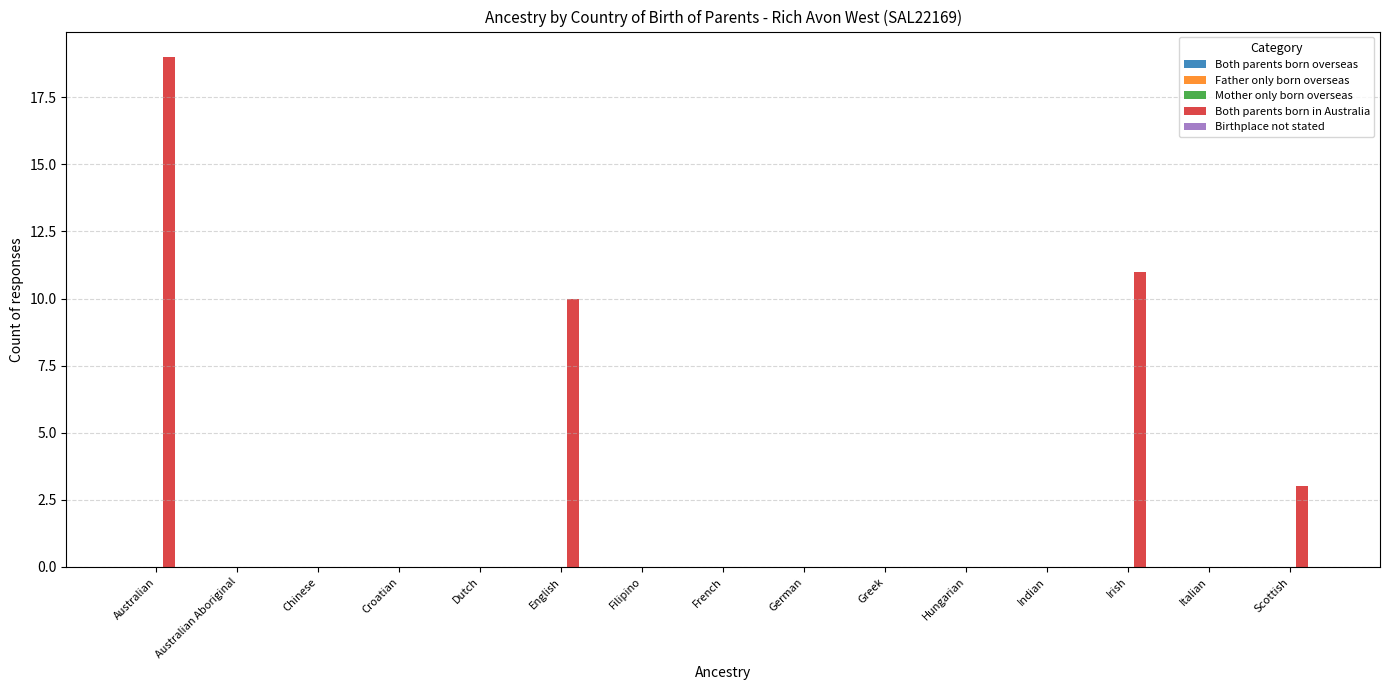

Reading left to right, transcribe all the data shown in this chart.

Australian=19	Australian Aboriginal=0	Chinese=0	Croatian=0	Dutch=0	English=10	Filipino=0	French=0	German=0	Greek=0	Hungarian=0	Indian=0	Irish=11	Italian=0	Scottish=3